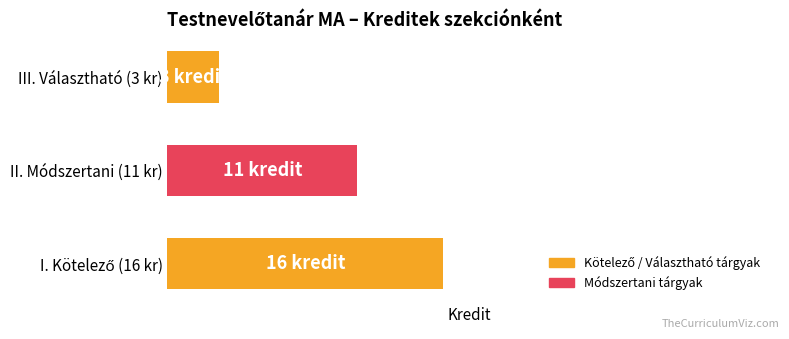

Are the bars horizontal?

Yes